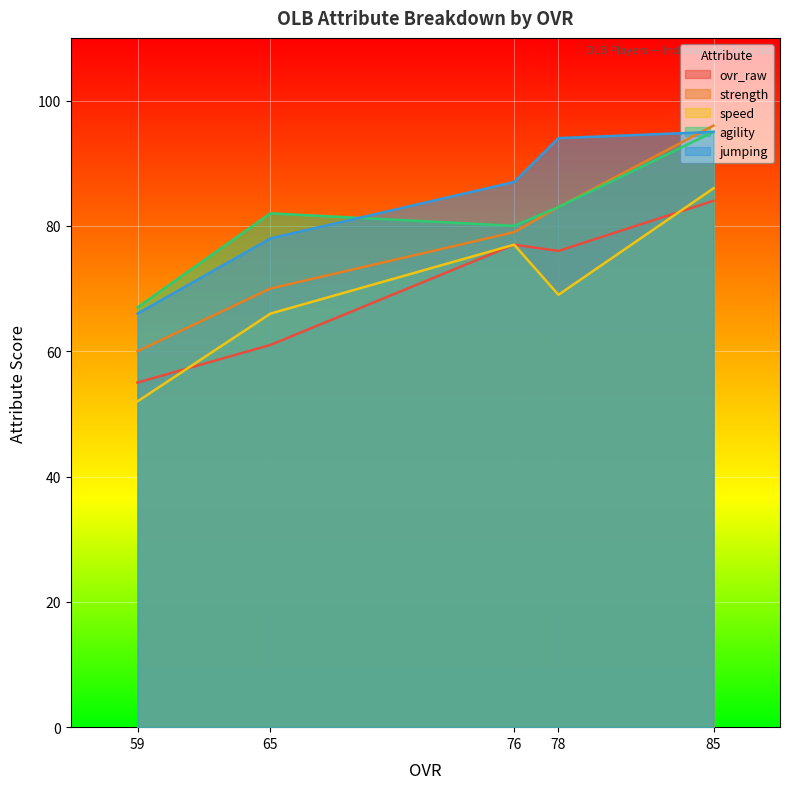

What is the approximate value of jumping at 59, to the nearest 10?

70